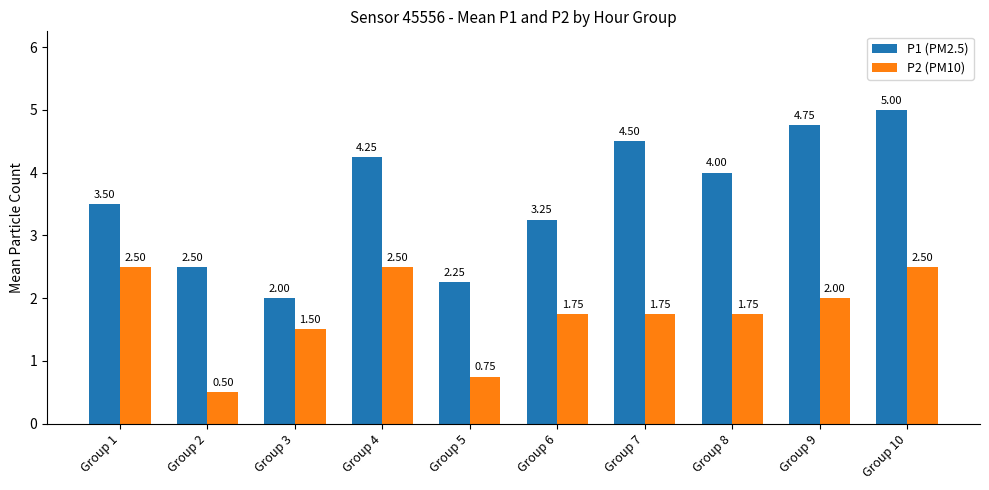

At which category is the sum across all series the highest?

Group 10